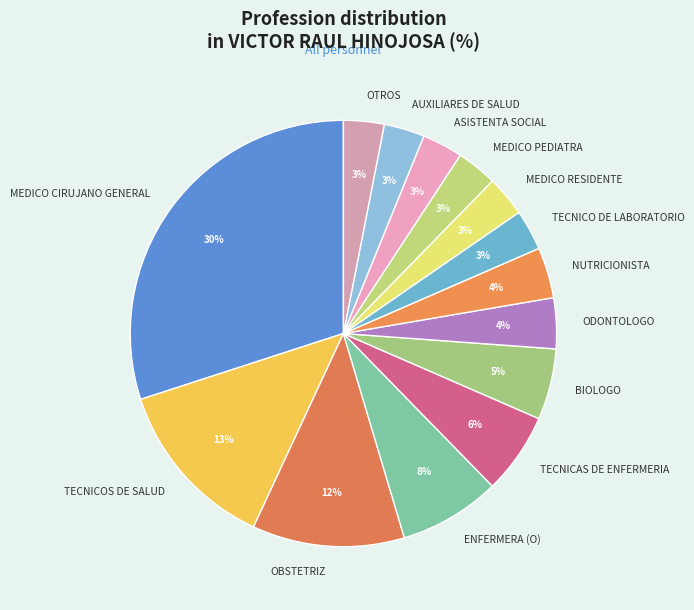

What percentage is the OBSTETRIZ slice, to the nearest percent?

12%